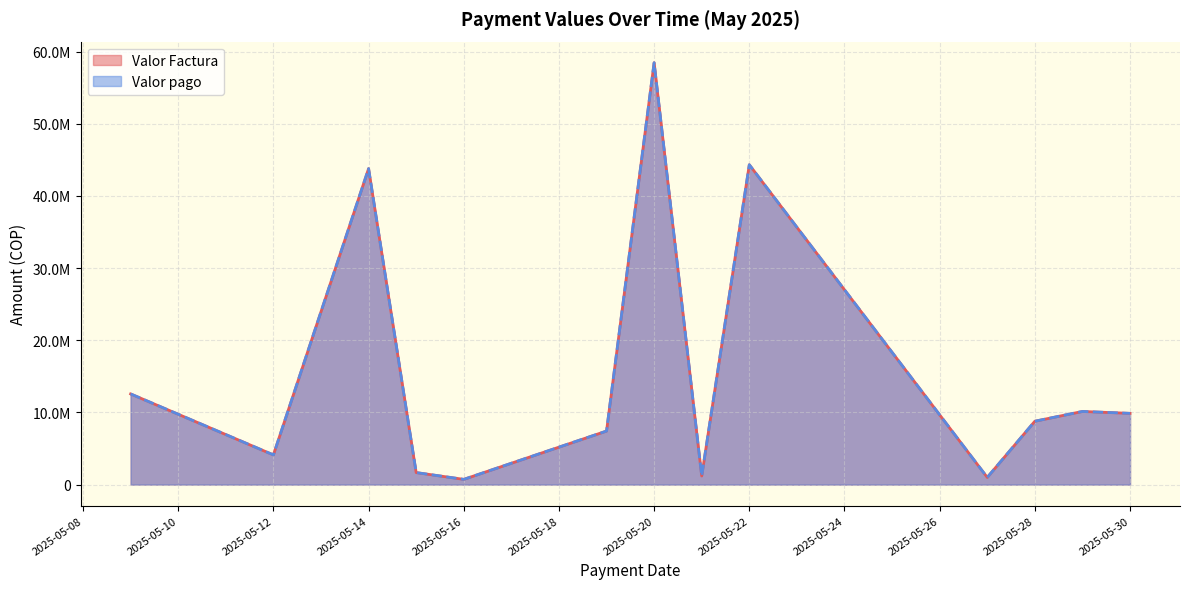

What is the maximum value for Valor pago?

58465333